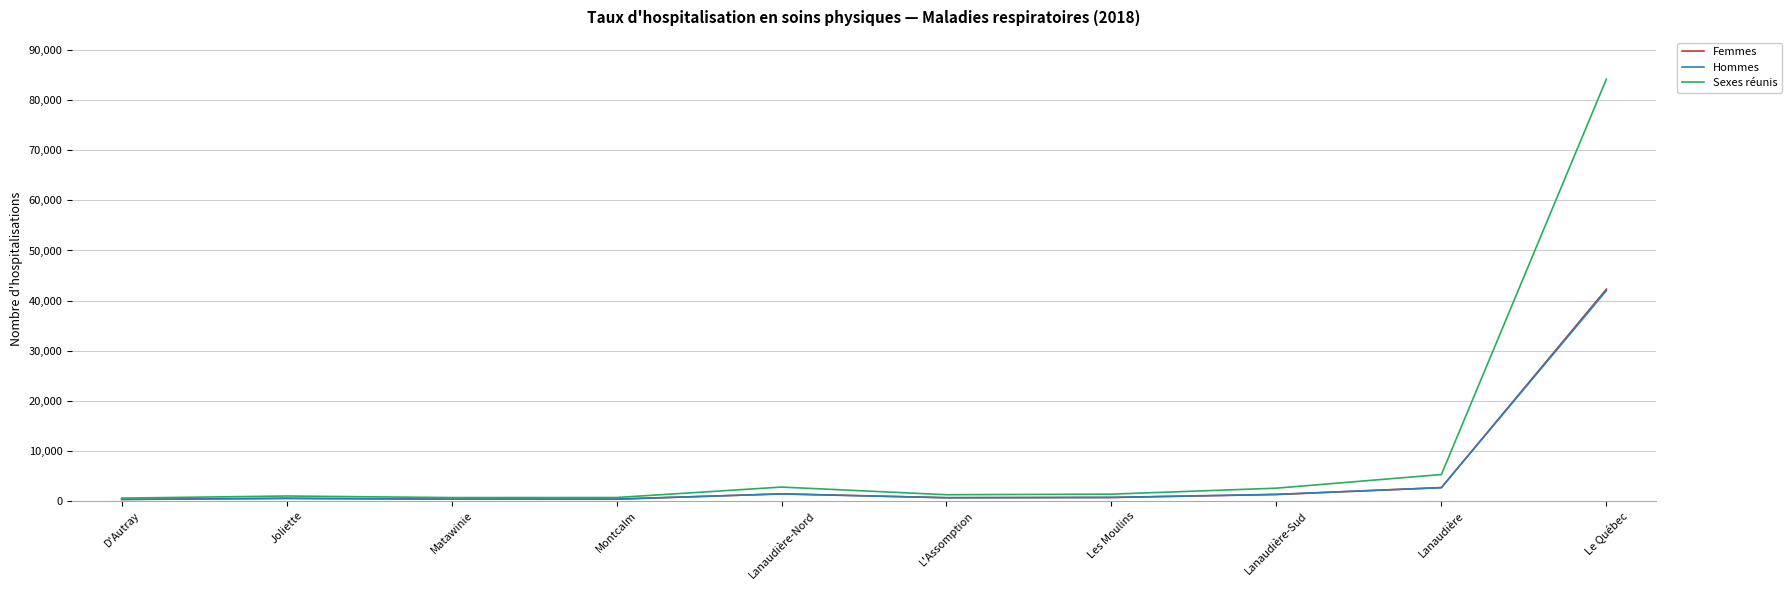

What is the difference between the Hommes values at Lanaudière and Le Québec?

39366